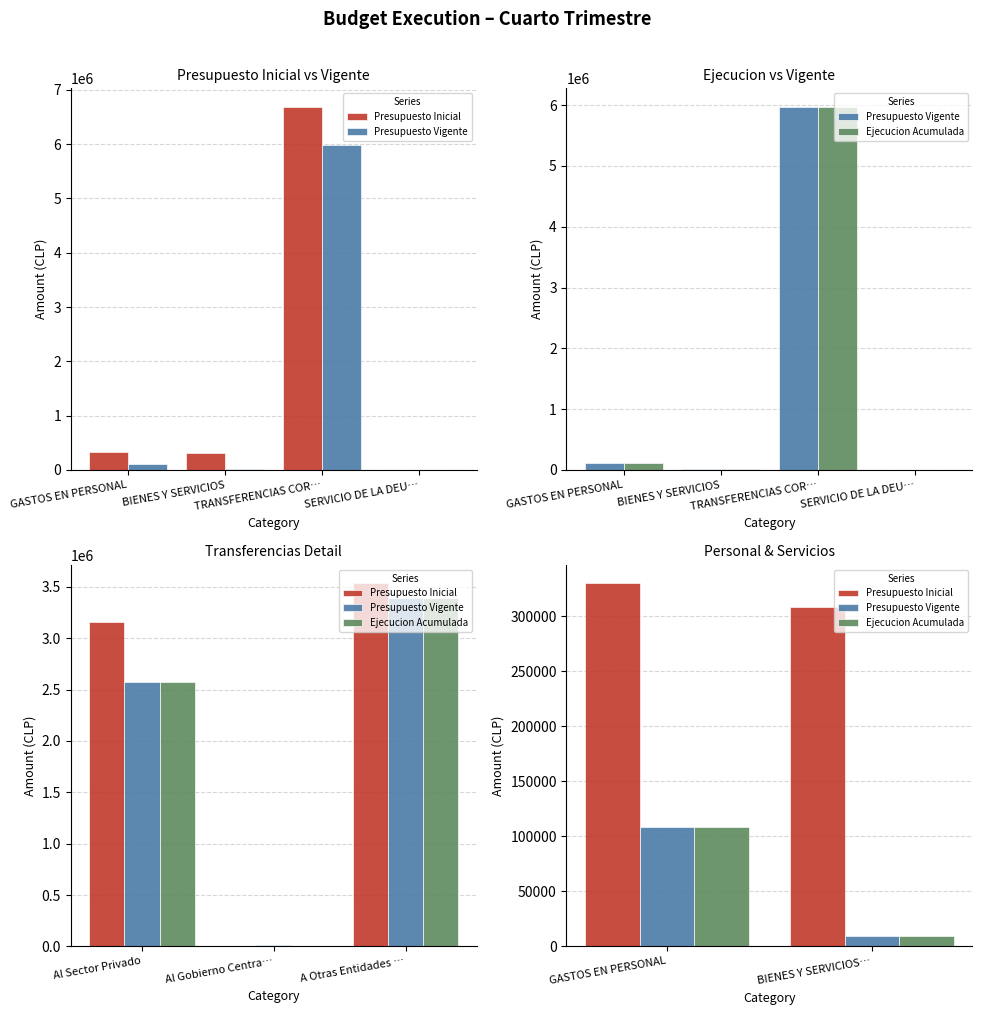

What are all the series names shown in the legend?

Presupuesto Inicial, Presupuesto Vigente, Ejecucion Acumulada